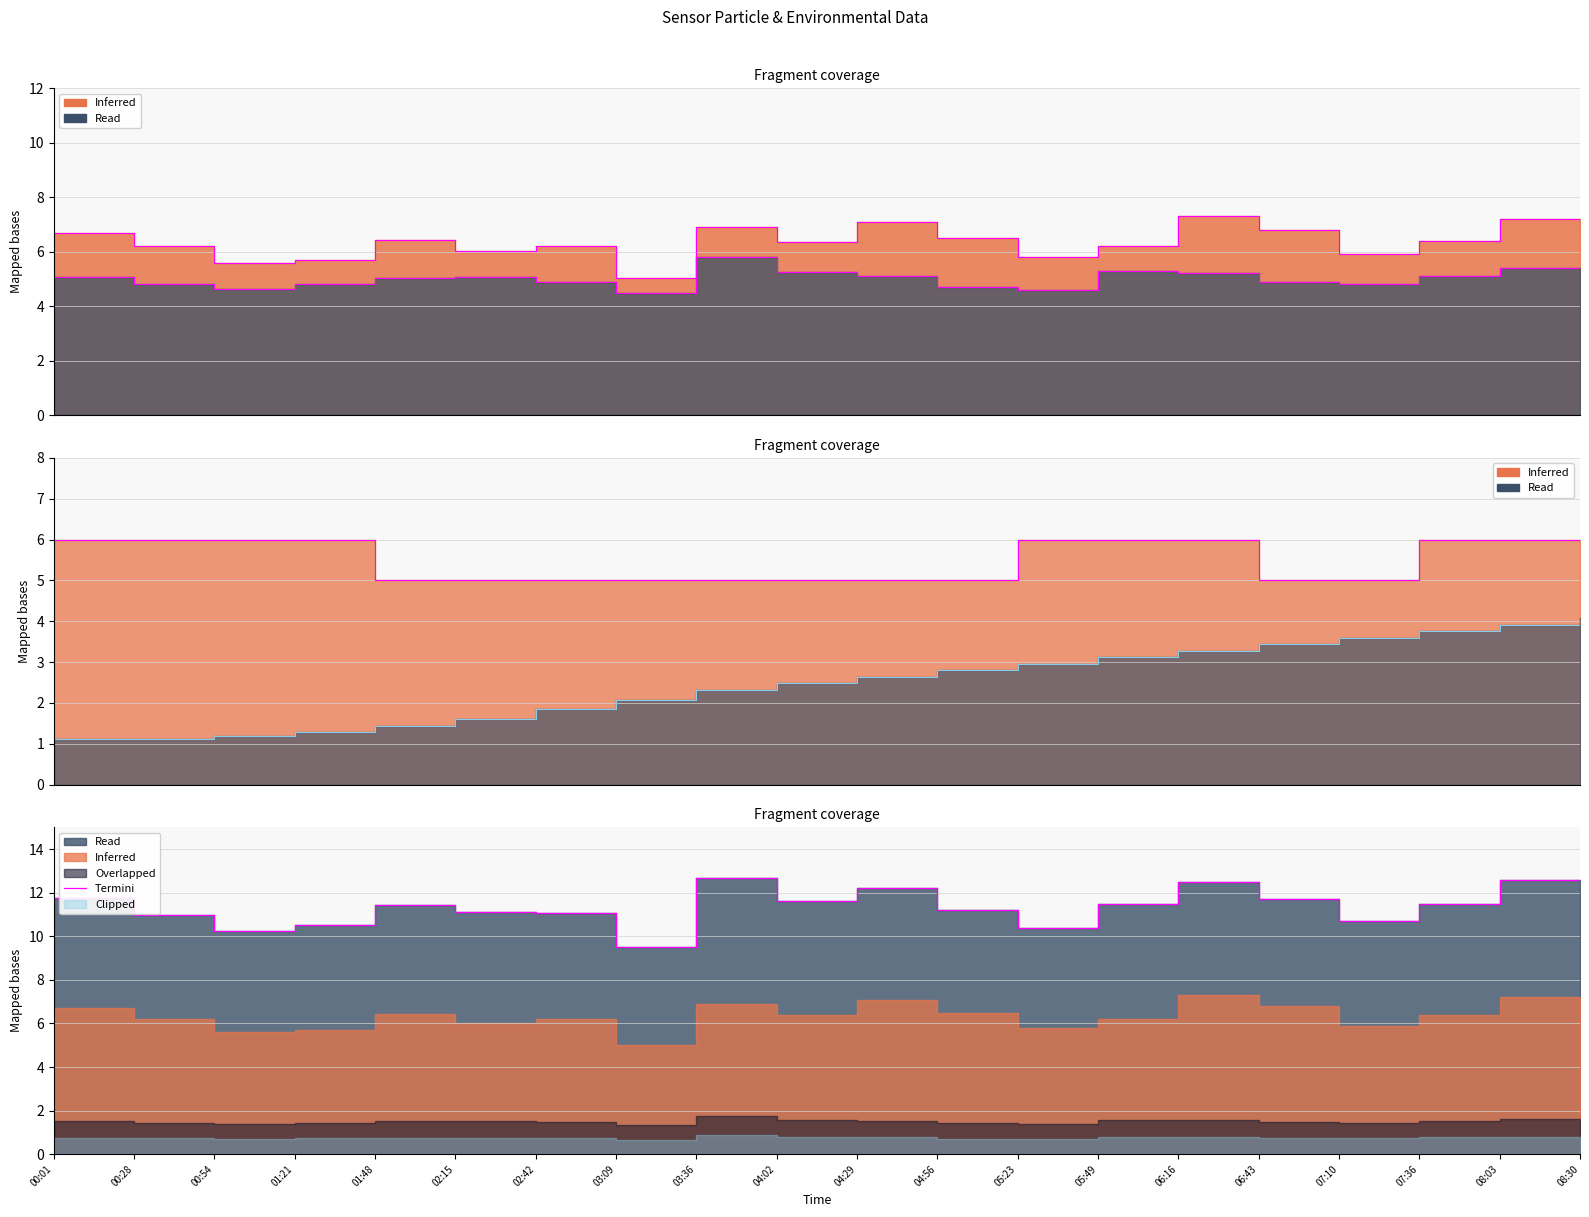

What is the change in value from 04:02 to 06:16?

+0.9